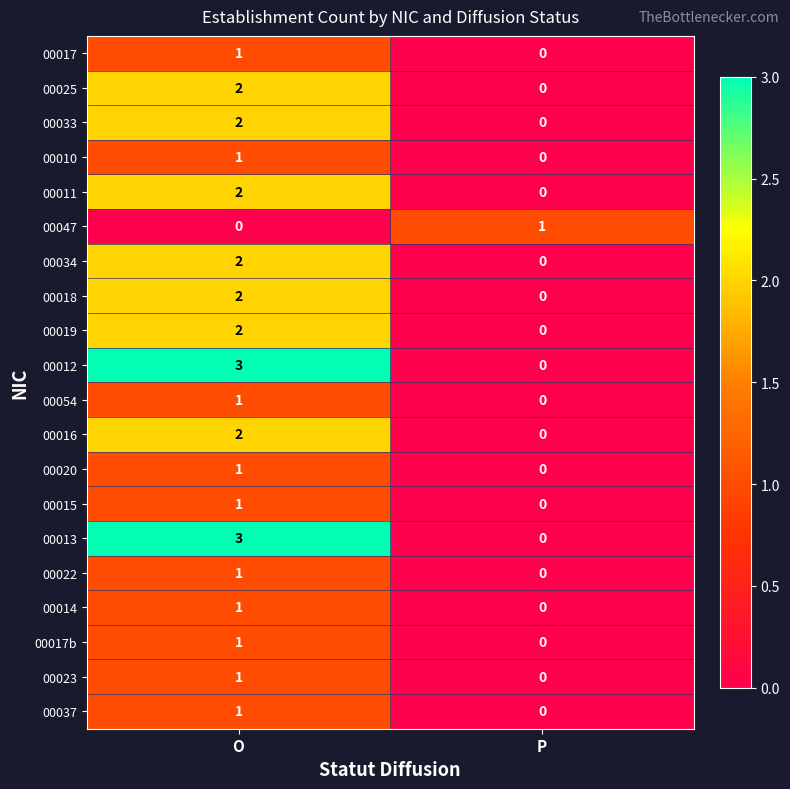

What is the difference between the 00013 values at O and P?

3